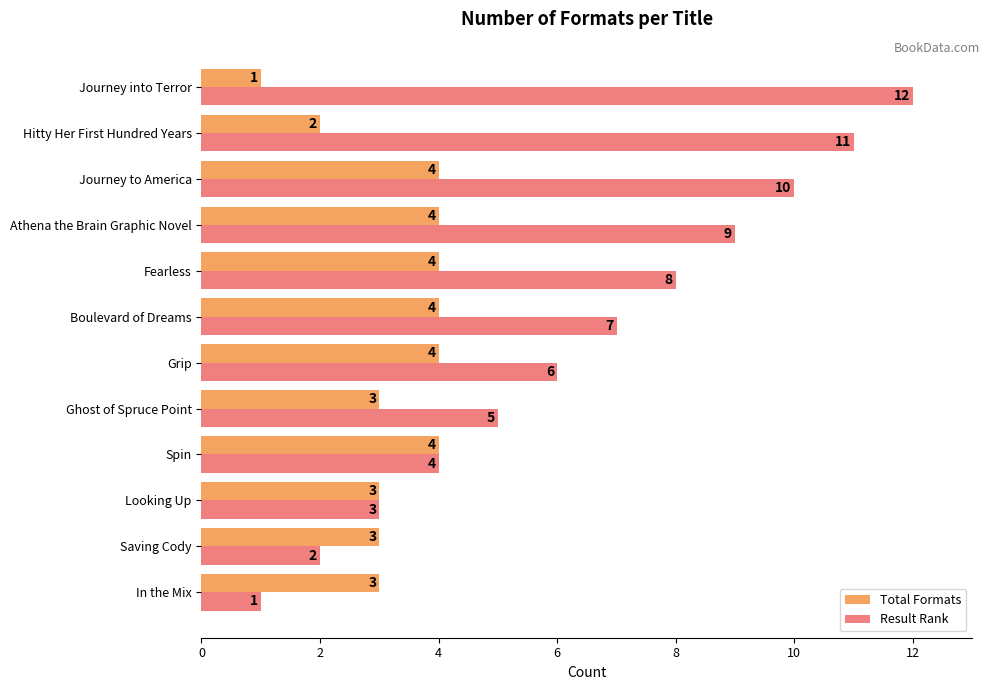

Is the value of Total Formats at In the Mix greater than the value of Result Rank at Ghost of Spruce Point?

No